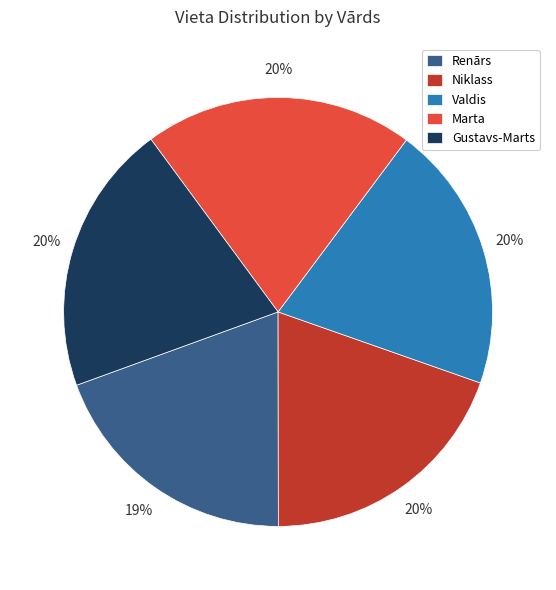

Is it true that Valdis is 30% of the pie?

False